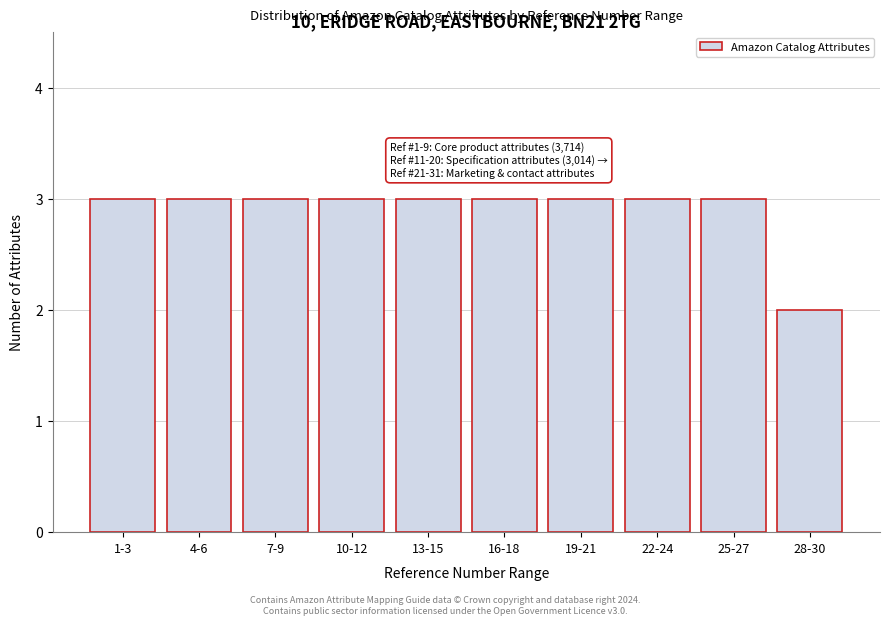

Reading left to right, what are all the values shown in this chart?

3	3	3	3	3	3	3	3	3	2